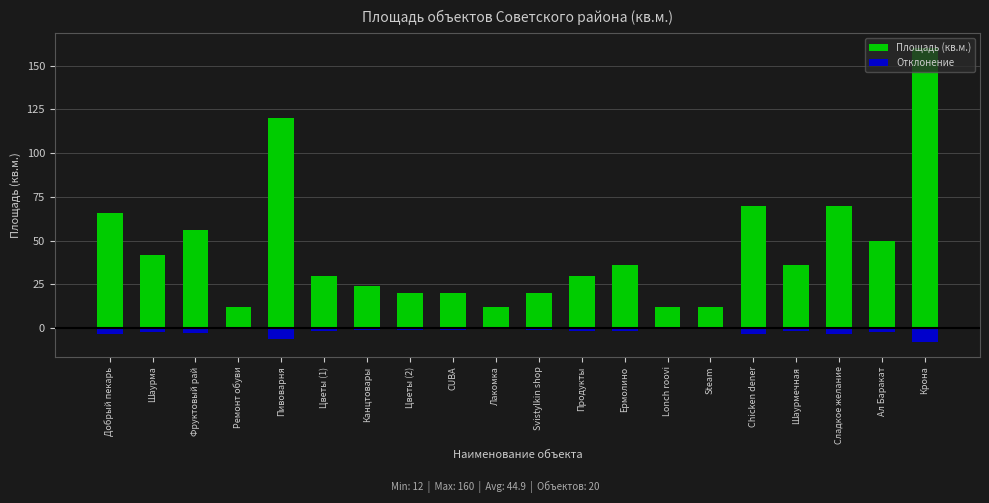

Which category has the highest value in the Отклонение series?

Ремонт обуви